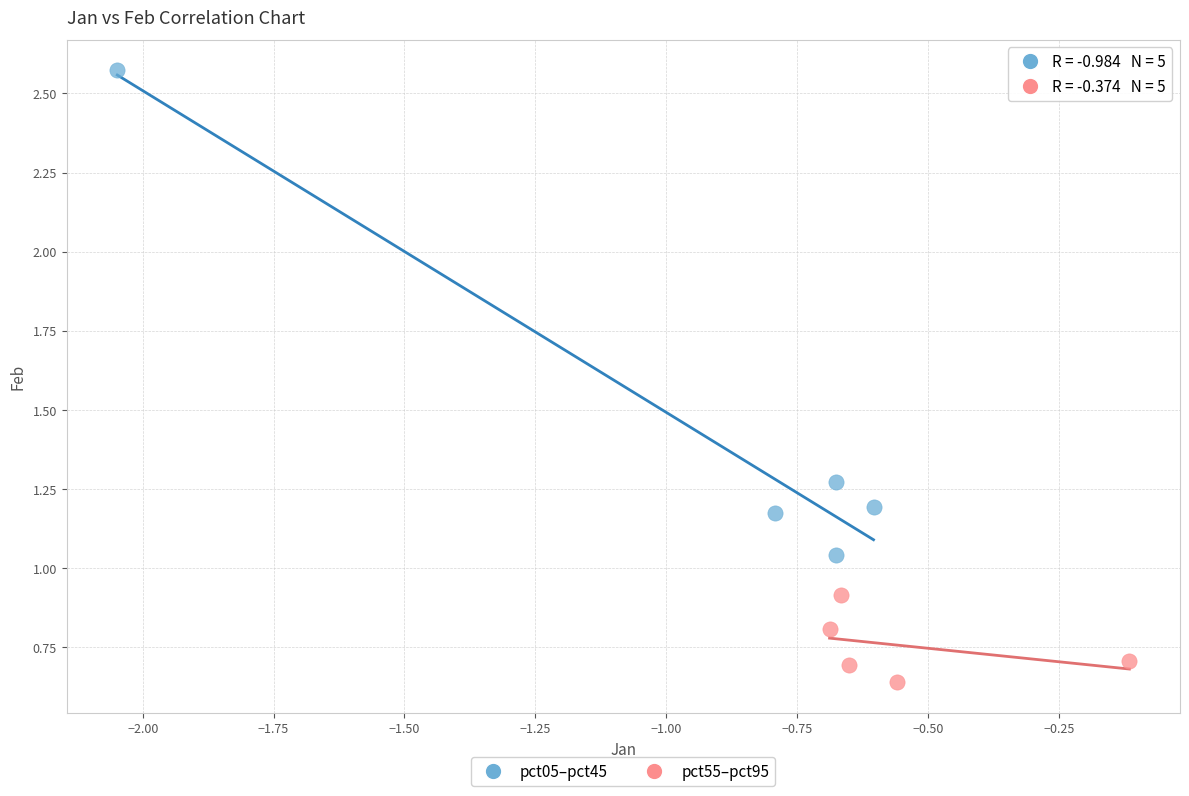

Which series has the largest Y range (max minus min)?

pct05–pct45